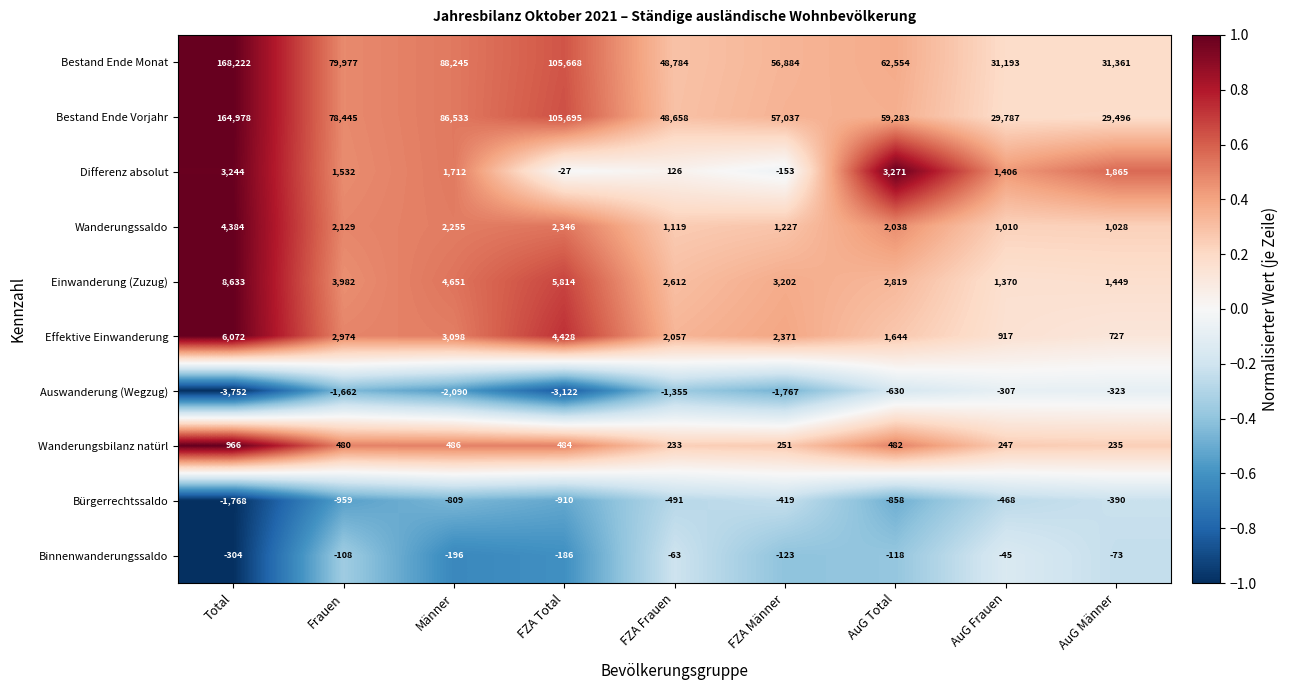

Which category has the lowest value across all series?

Total